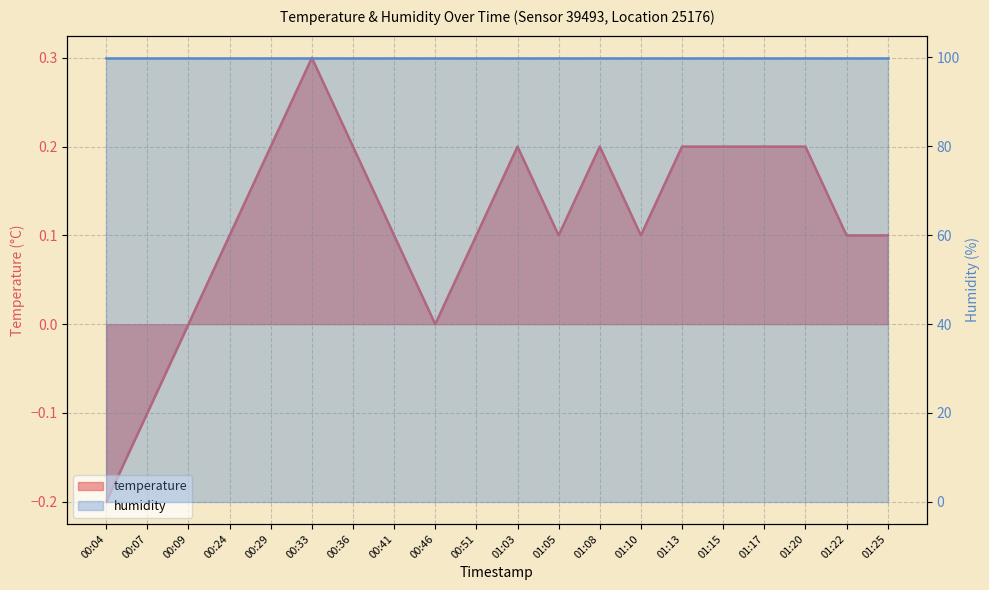

True or false: the data has more than 2 interior local peaks.

True